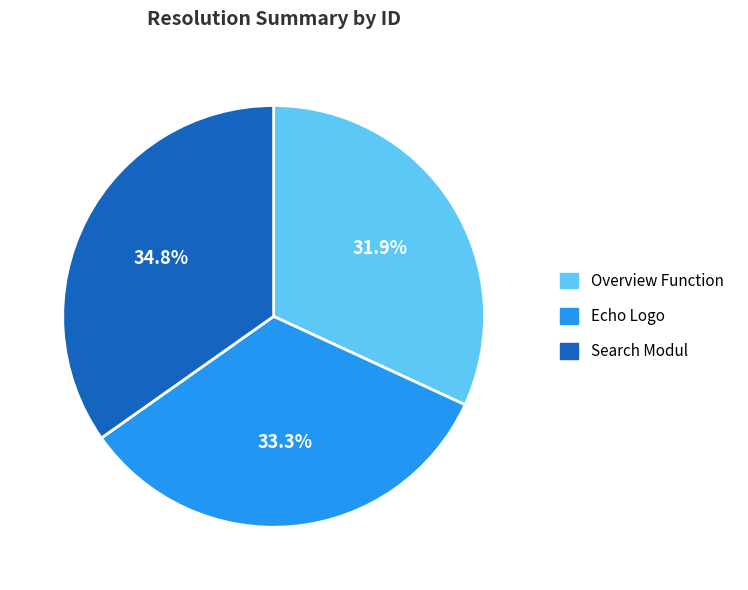

To the nearest percent, what percentage of the pie is Search Modul?

35%